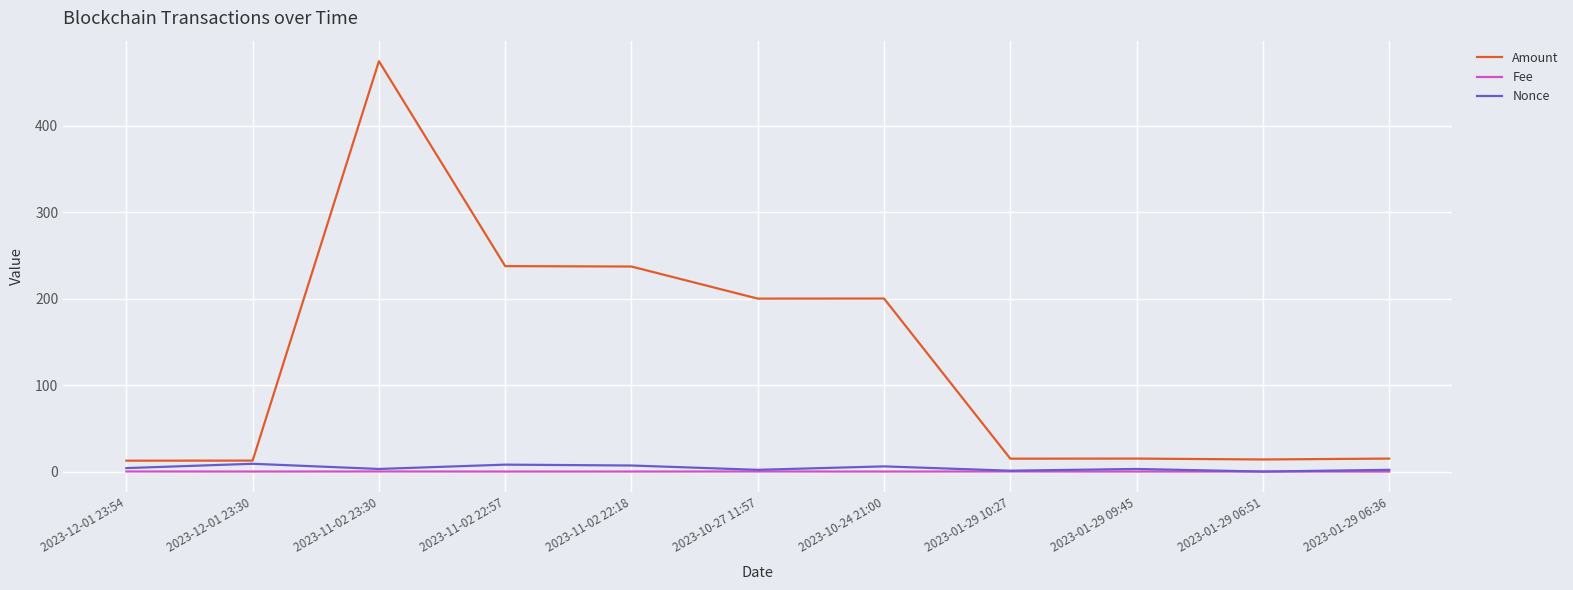

True or false: Fee and Amount cross at least once.

False